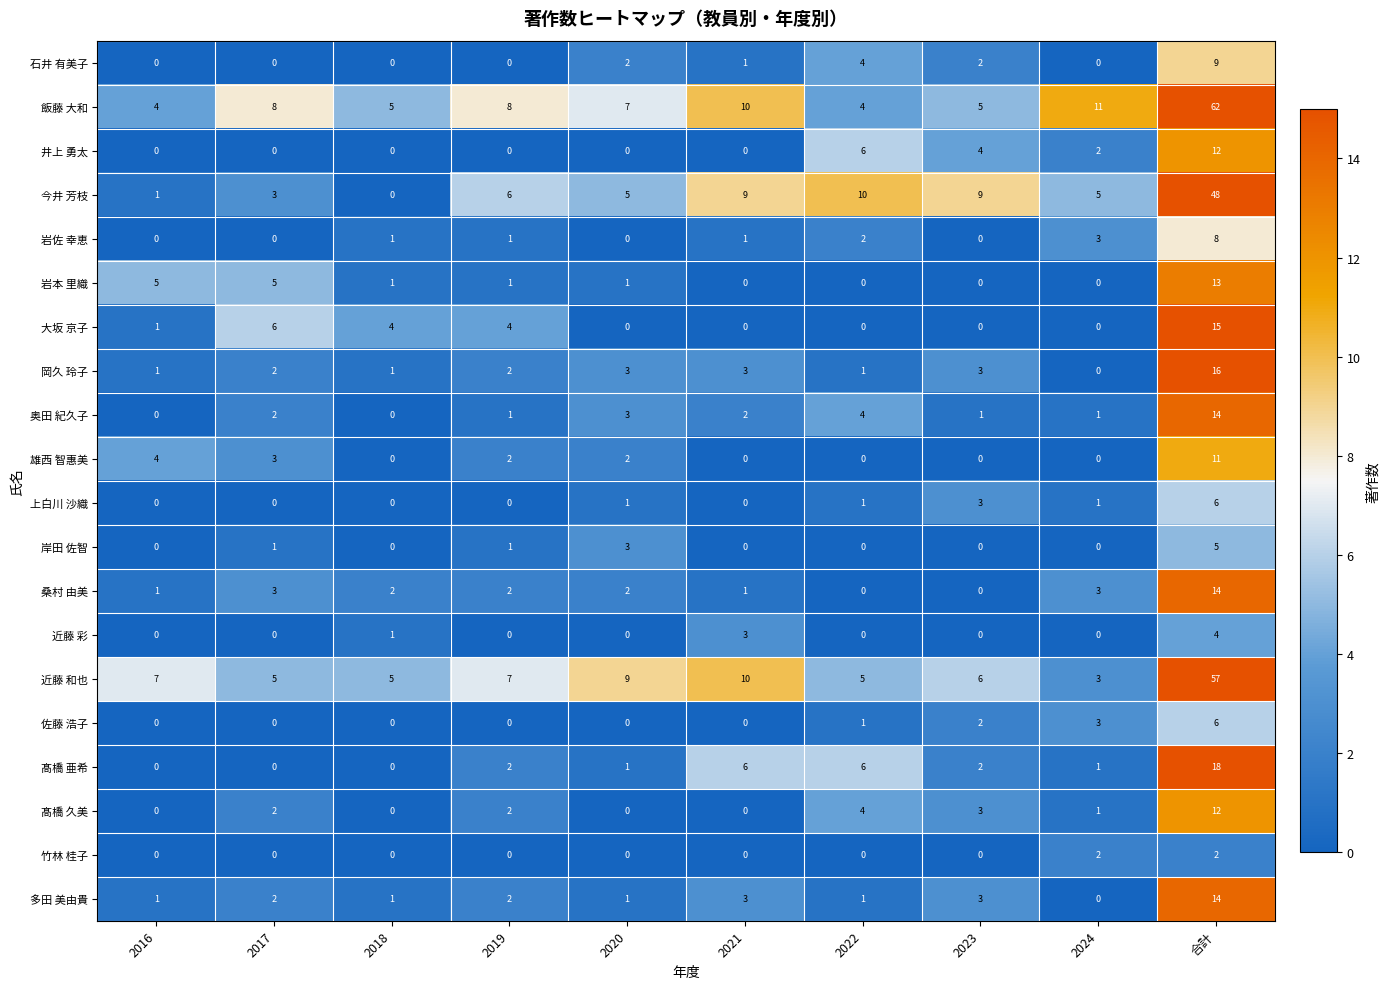

Which category has the highest value across all series?

合計